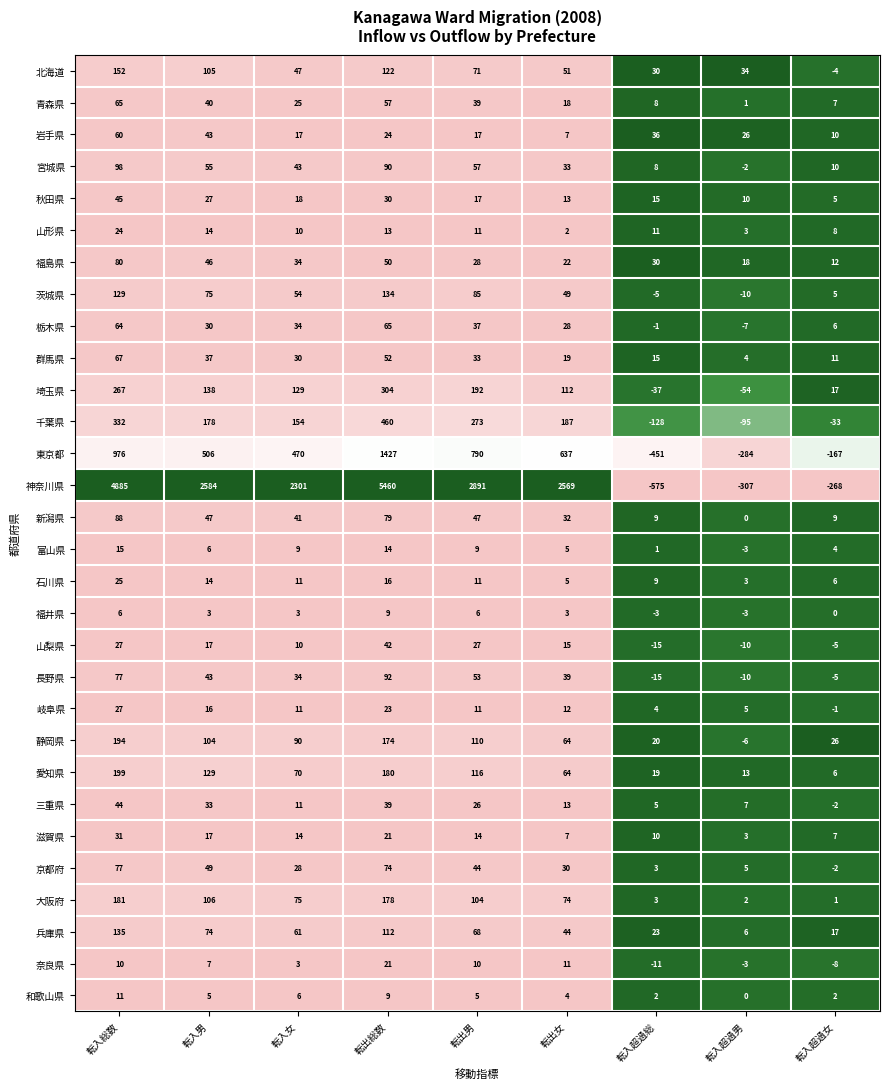

List the labels in order of 宮城県 value, smallest first.

転入超過男, 転入超過総, 転入超過女, 転出女, 転入女, 転入男, 転出男, 転出総数, 転入総数